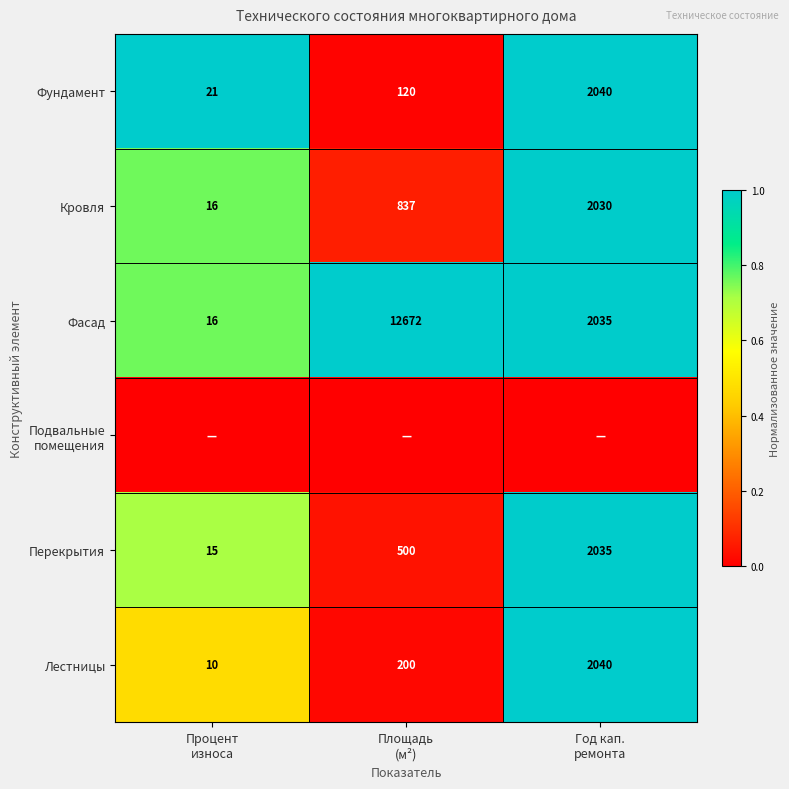

What is the total value across all series at Год кап.
ремонта?

5.0